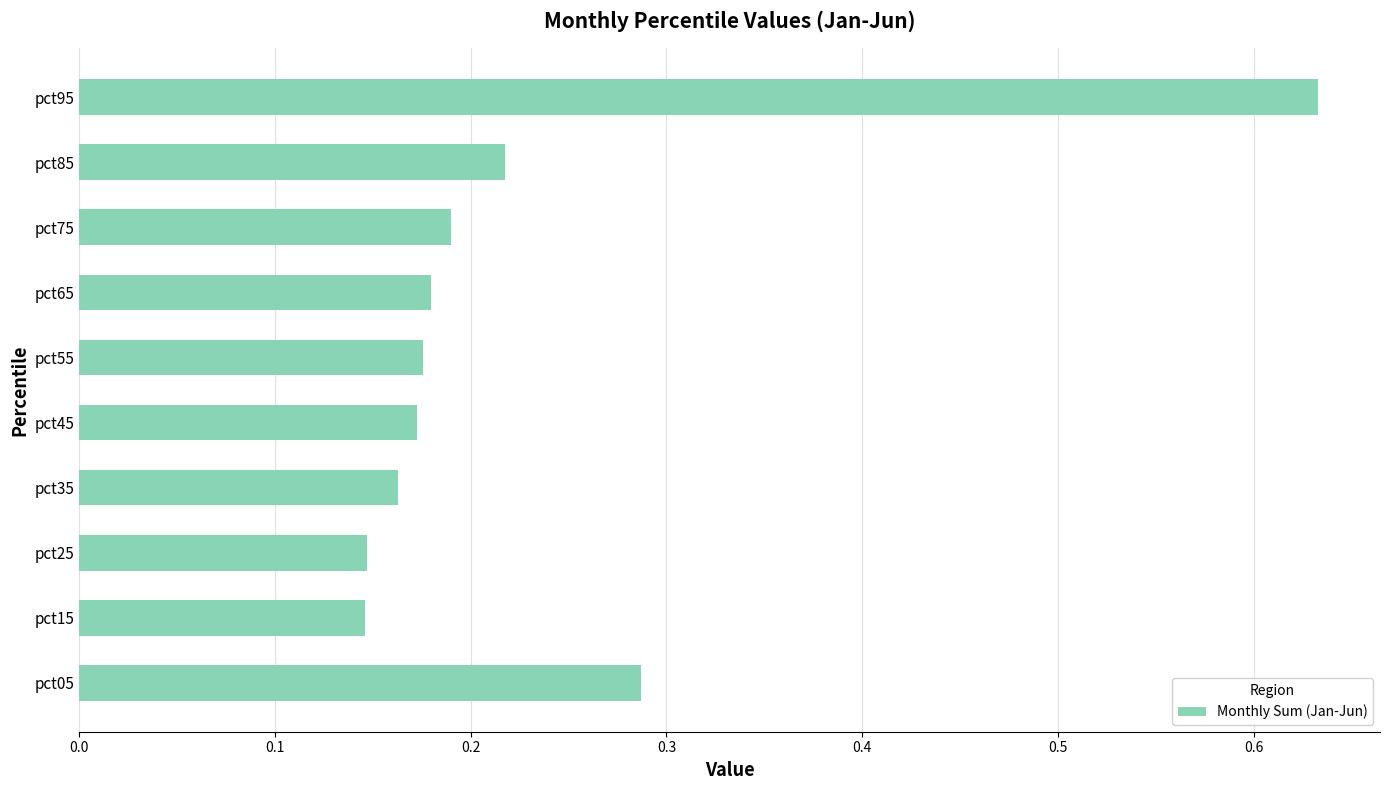

Between pct25 and pct05, which is larger?

pct05